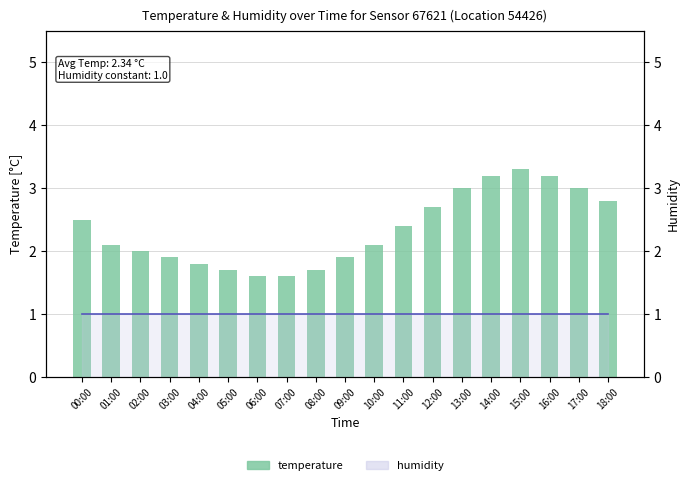

Reading left to right, extract all data points from this chart.

temperature: 2.5	2.1	2.0	1.9	1.8	1.7	1.6	1.6	1.7	1.9	2.1	2.4	2.7	3.0	3.2	3.3	3.2	3.0	2.8
humidity: 1.0	1.0	1.0	1.0	1.0	1.0	1.0	1.0	1.0	1.0	1.0	1.0	1.0	1.0	1.0	1.0	1.0	1.0	1.0